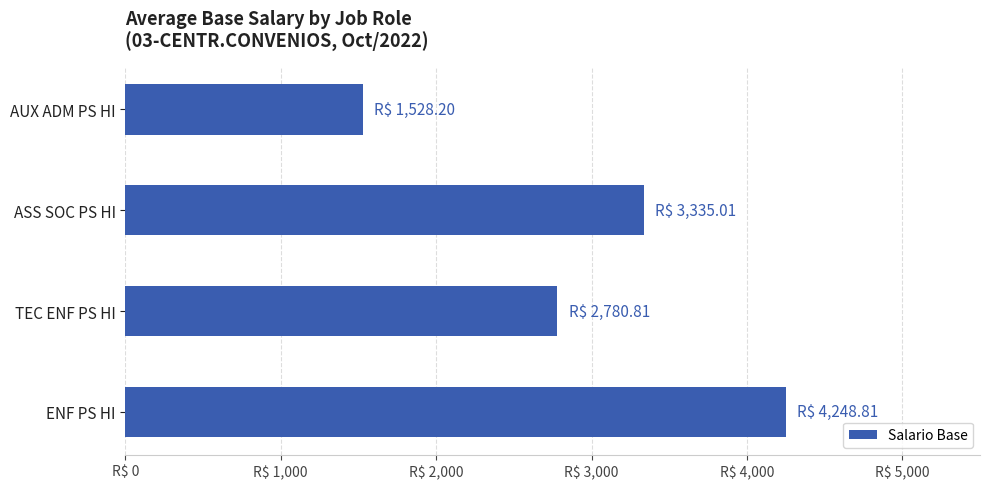

Does the chart contain any negative values?

No